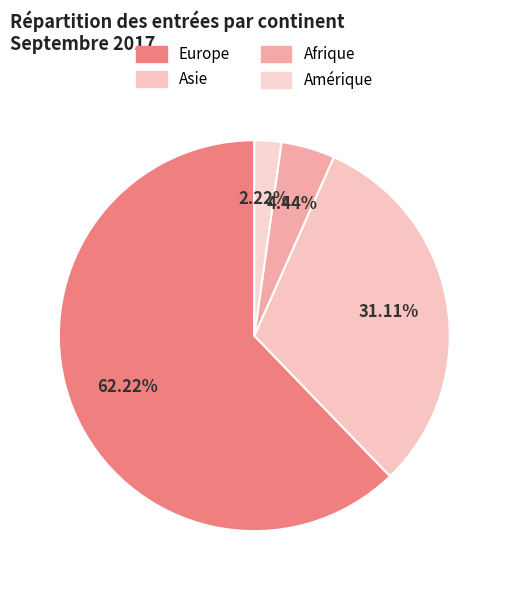

Rank the categories by value from highest to lowest.

Europe, Asie, Afrique, Amérique